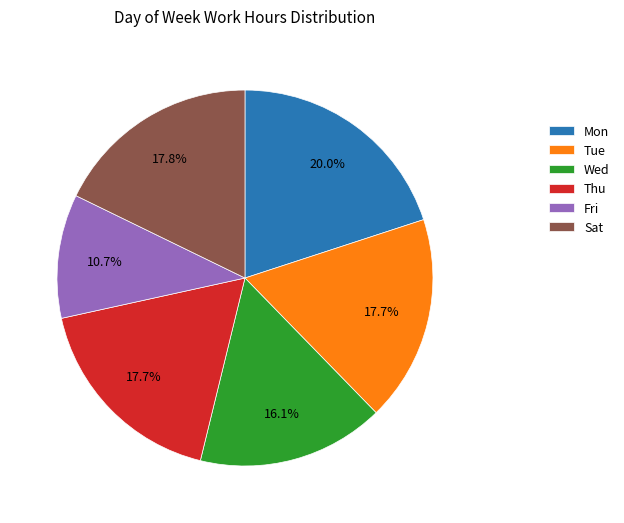

What percentage is NOT represented by Wed?

83.9%